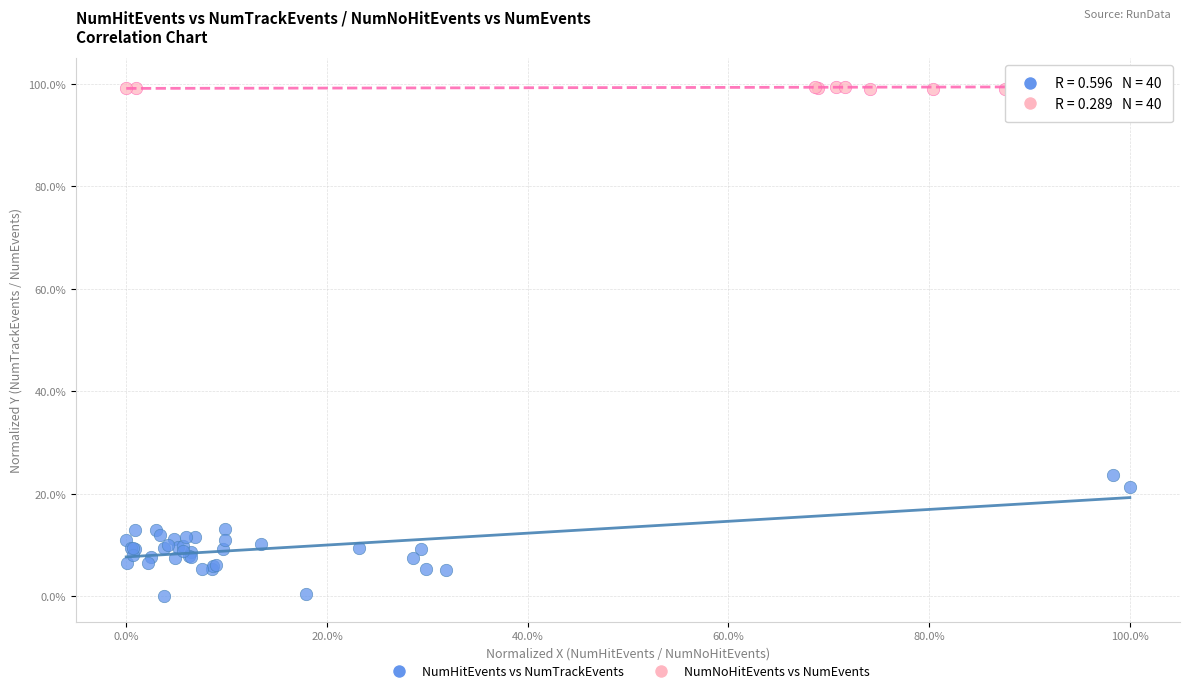

Which series has the largest Y range (max minus min)?

NumHitEvents vs NumTrackEvents